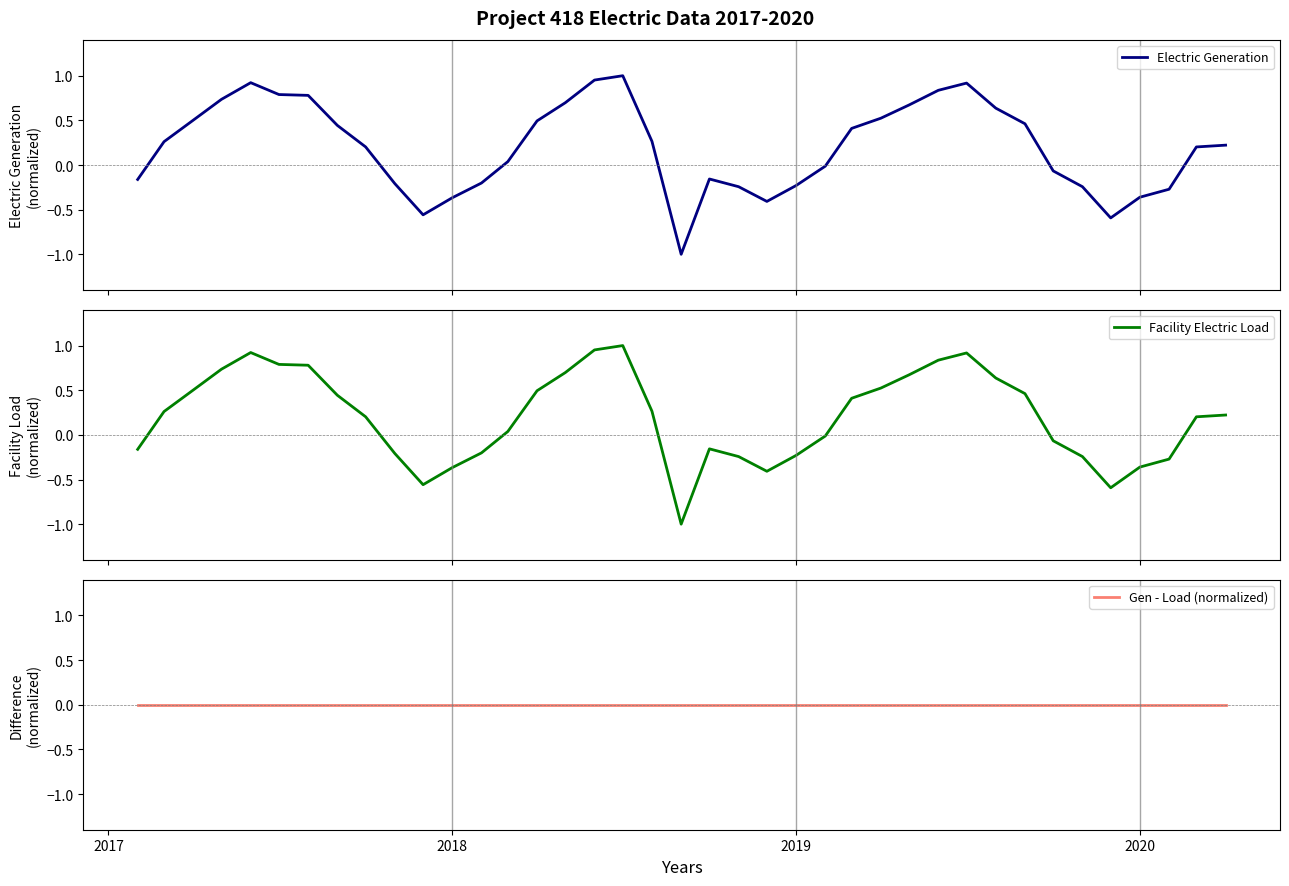

What is the difference between the second highest and minimum values in the Facility Electric Load series?

2.0